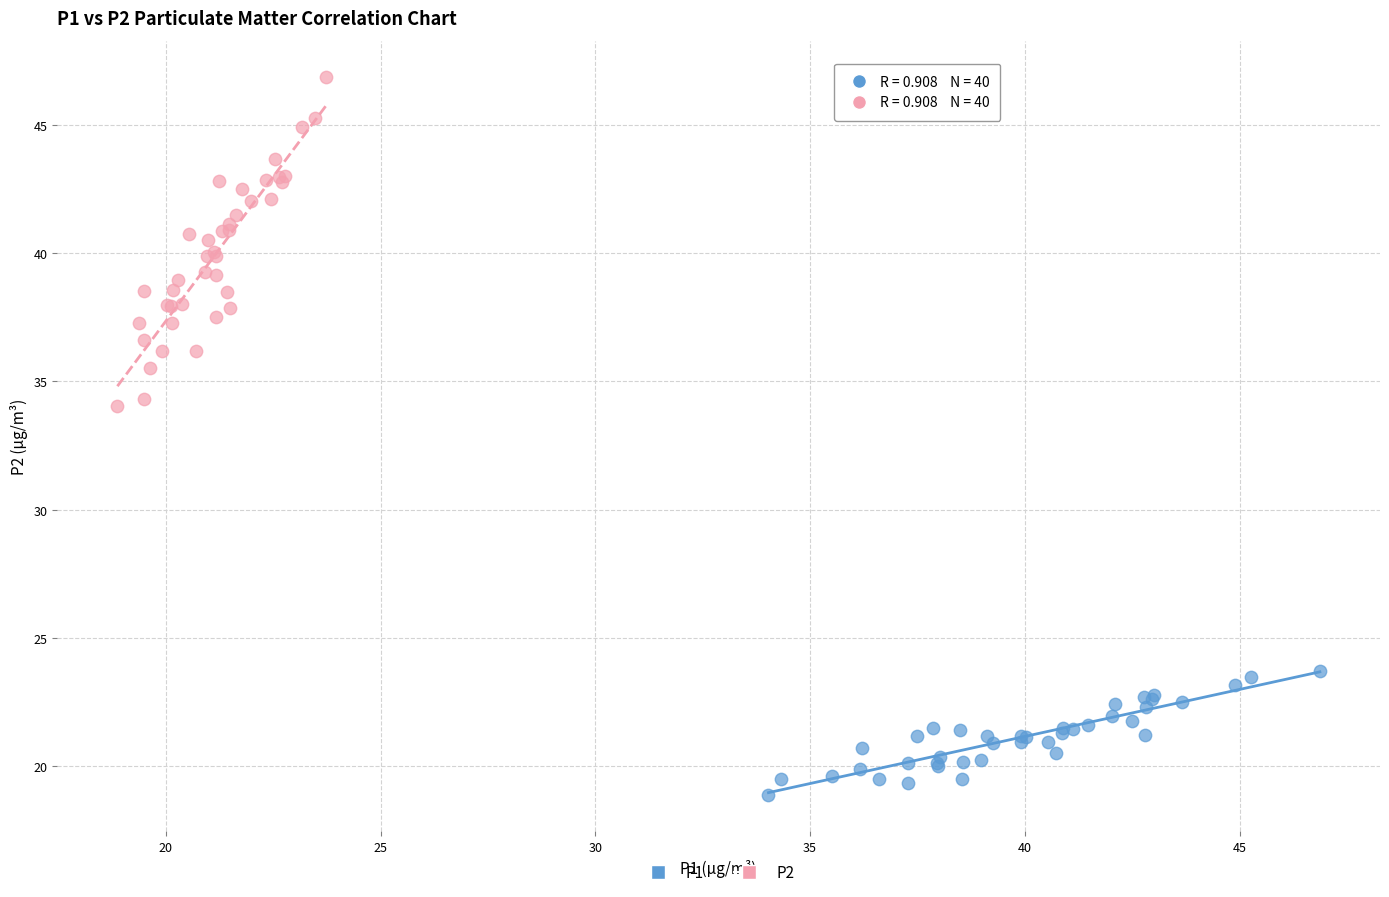

Which series has the widest spread of Y values?

P2